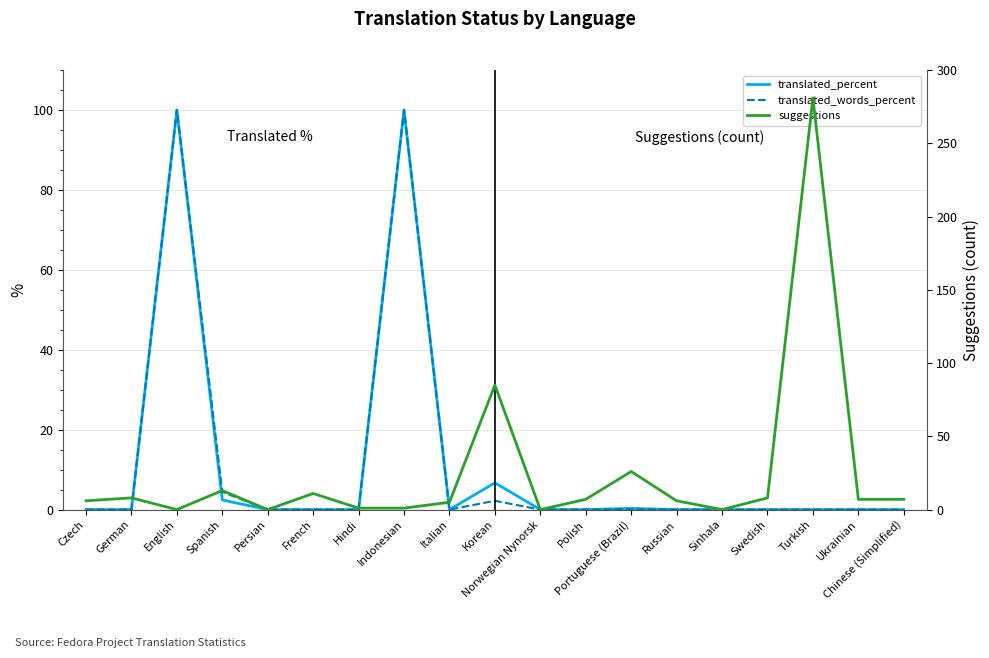

Where is suggestions nearest to the value 140?

Korean